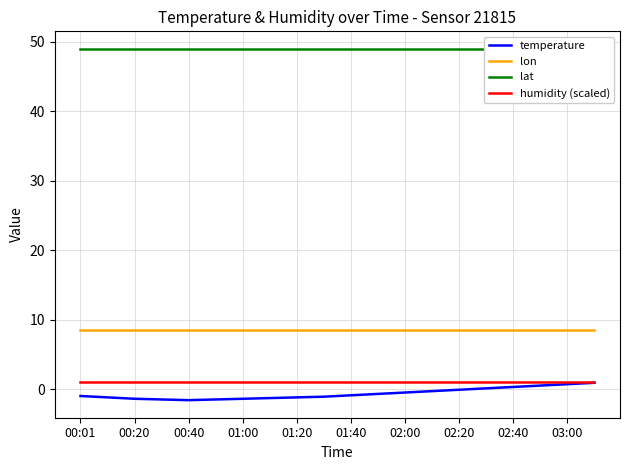

What are all the series names shown in the legend?

temperature, lon, lat, humidity (scaled)